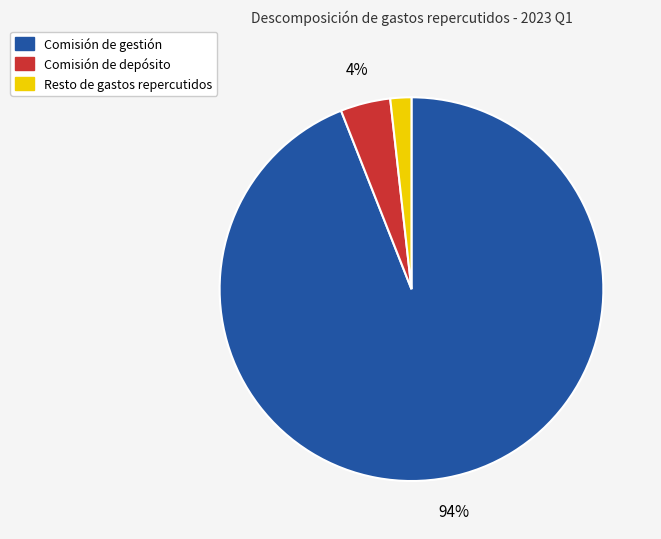

How many slices are in this pie chart?

3